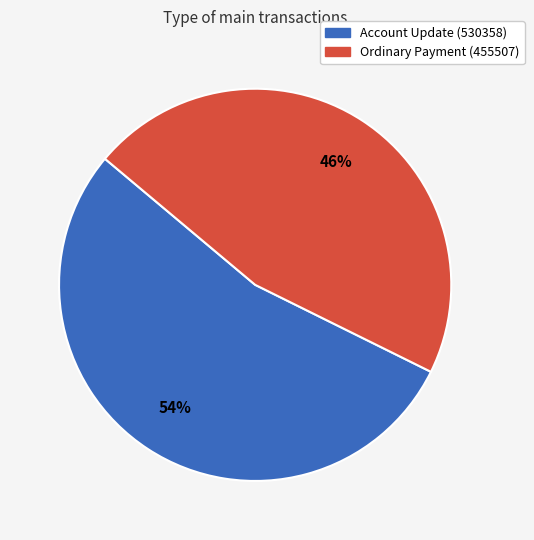

Which has a higher value, Ordinary Payment (455507) or Account Update (530358)?

Account Update (530358)